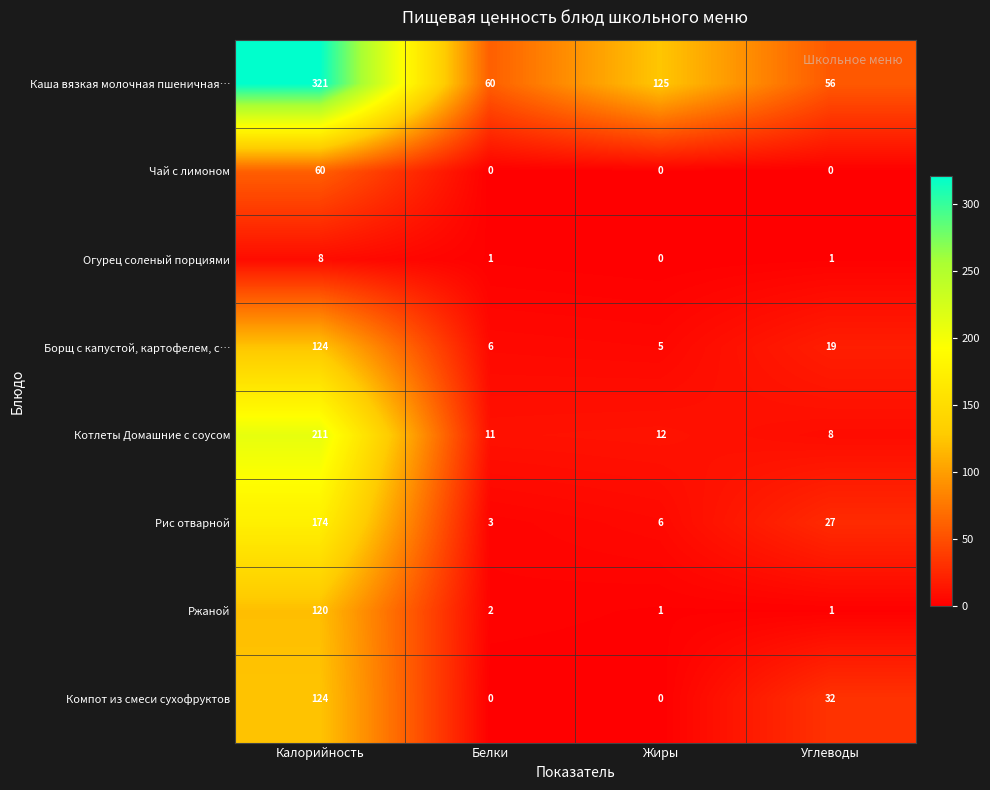

What is the approximate value of Каша вязкая молочная пшеничная… at Жиры?

125